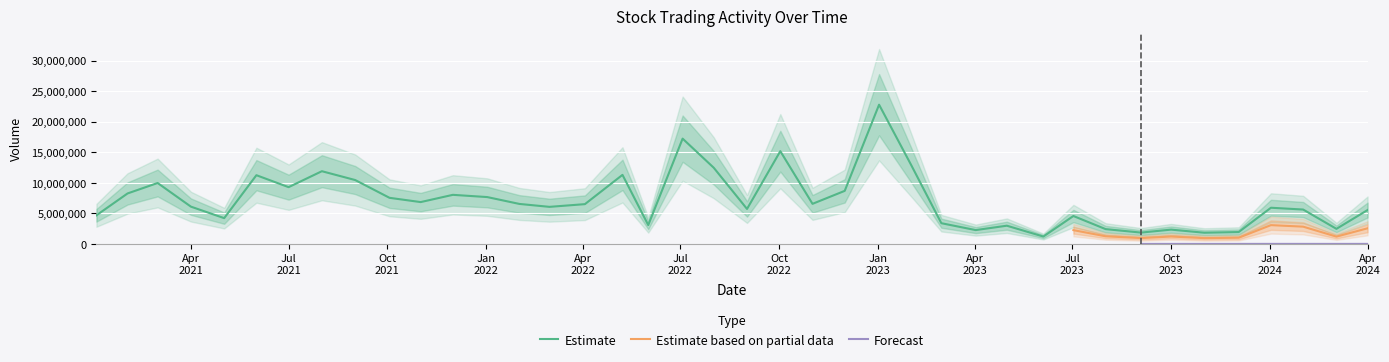

What is the lowest value of the Estimate series?

1209341